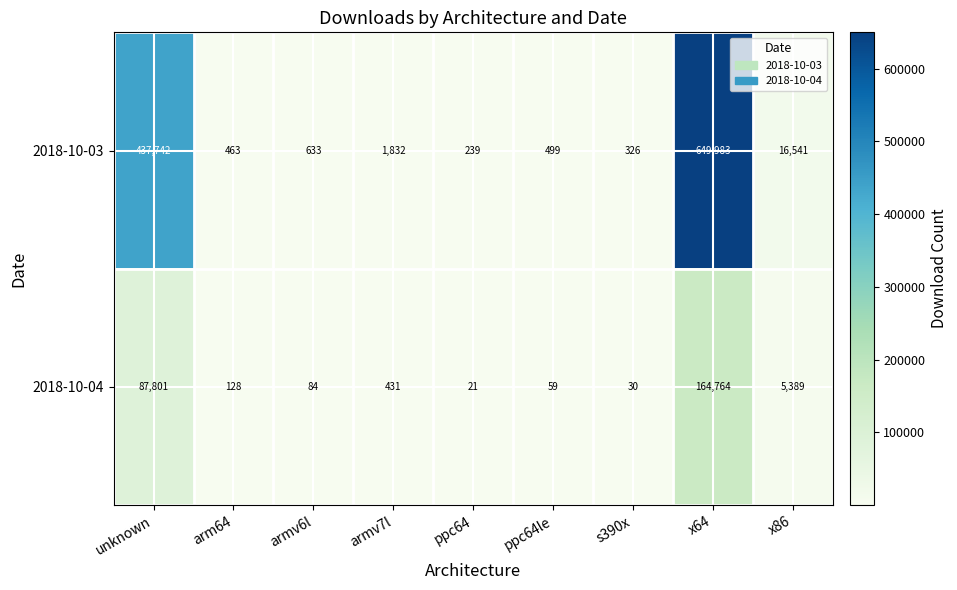

Which series has the largest range (max minus min)?

2018-10-03